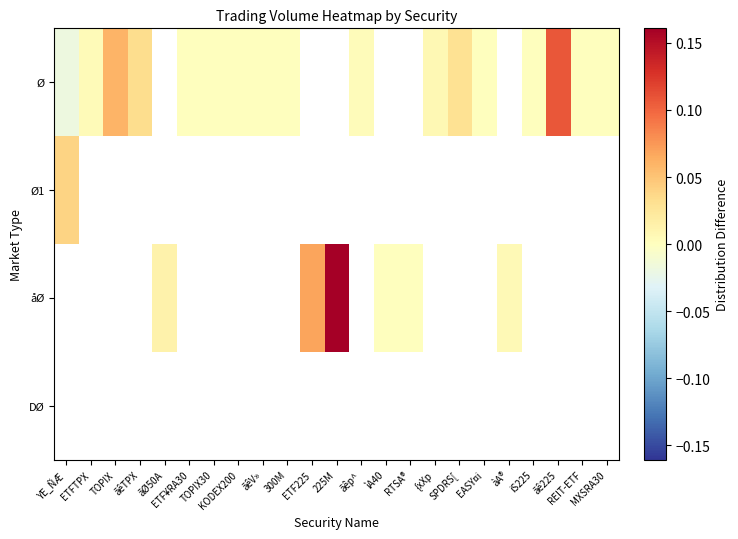

What is the minimum value shown in the chart?

-0.1